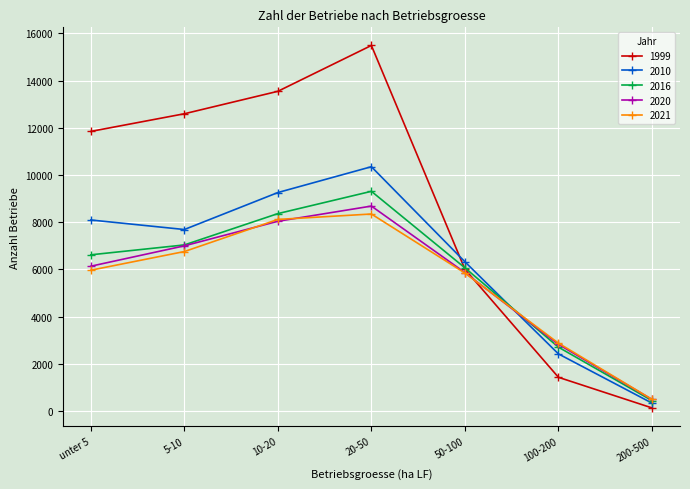

Is it true that 1999 equals 15489 at 20-50?

True